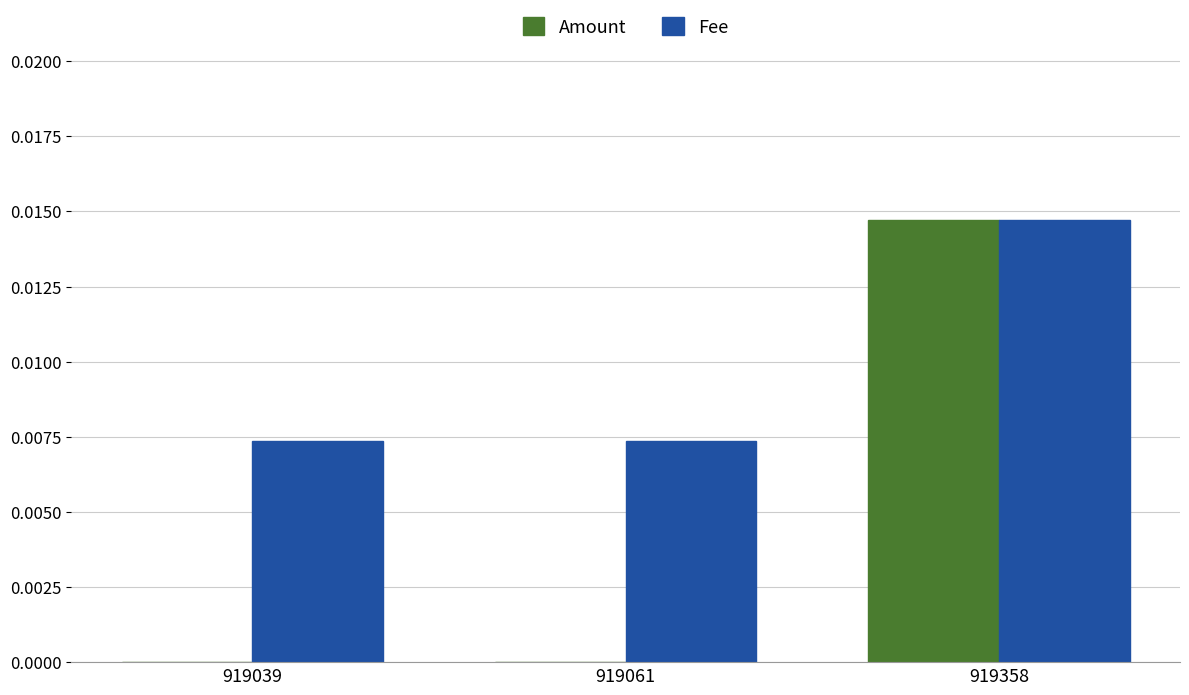

Does the chart contain stacked bars?

No